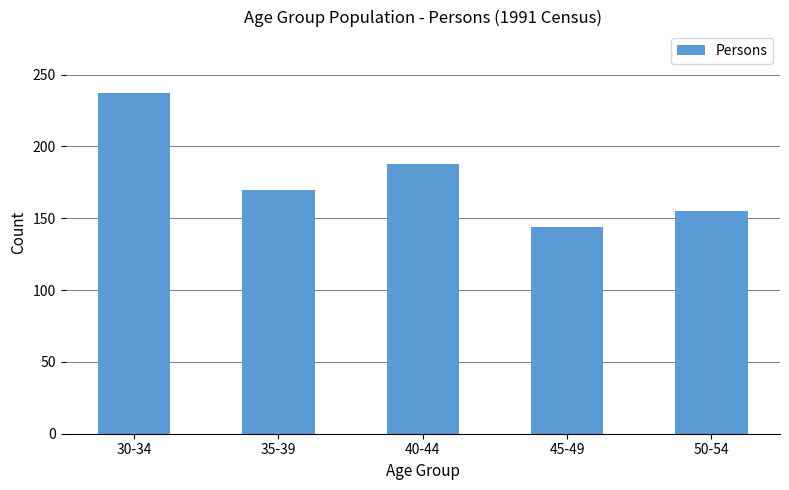

What is the sum of the values at 30-34 and 40-44?

425